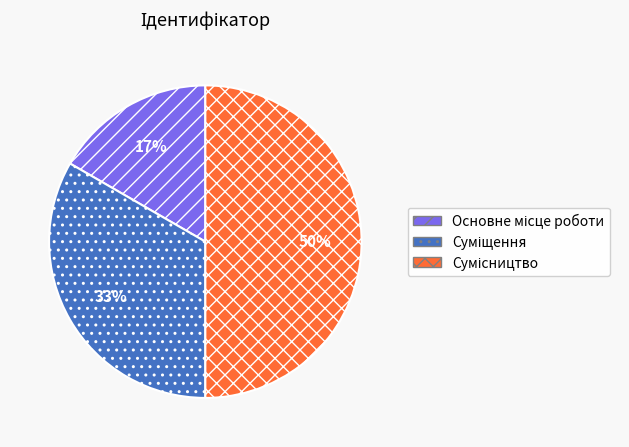

To the nearest percent, what is the difference between the largest and smallest slice percentages?

33%